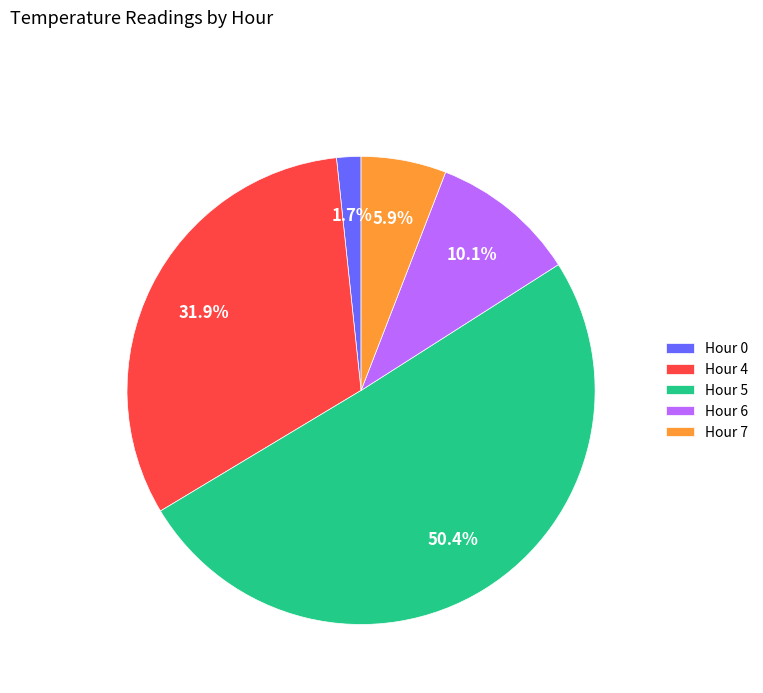

Which slice is the largest?

Hour 5